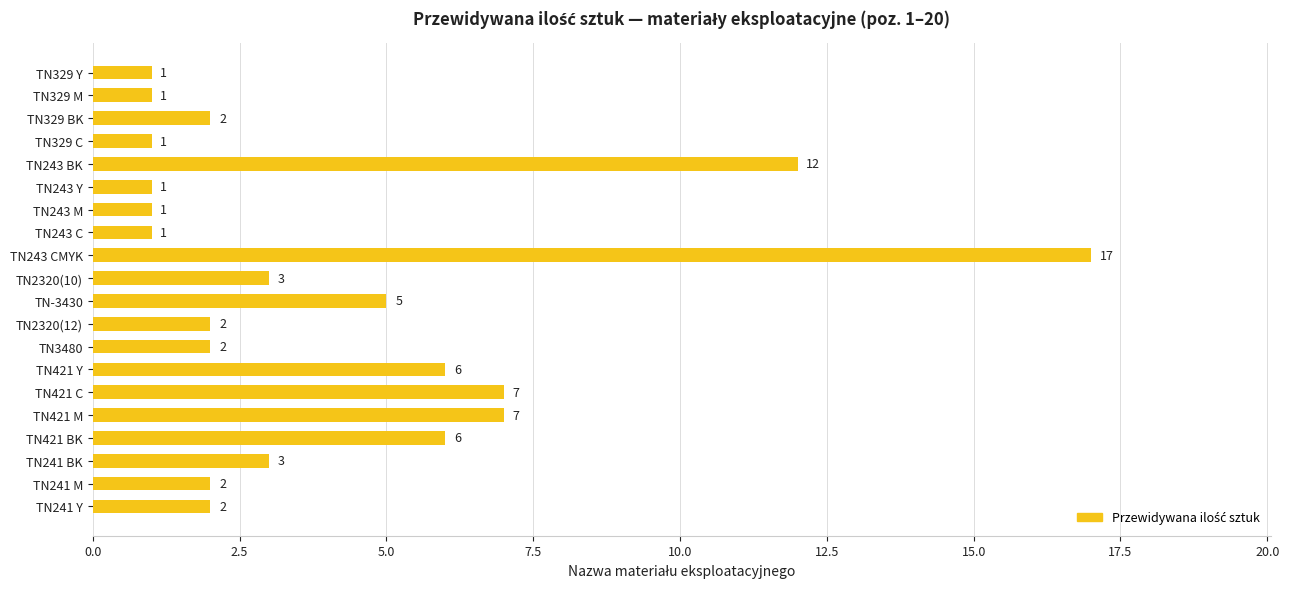

What position from the bottom is TN243 BK?

16